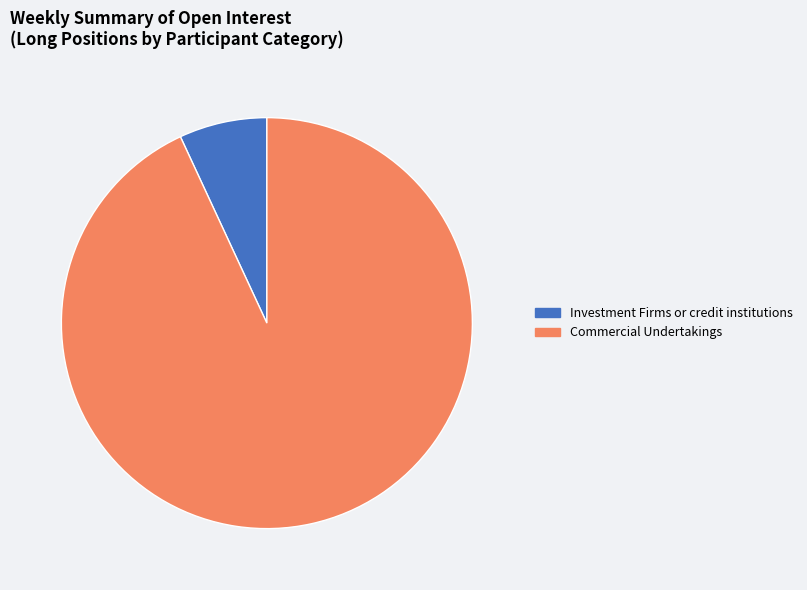

Rank the categories by value from highest to lowest.

Commercial Undertakings, Investment Firms or credit institutions